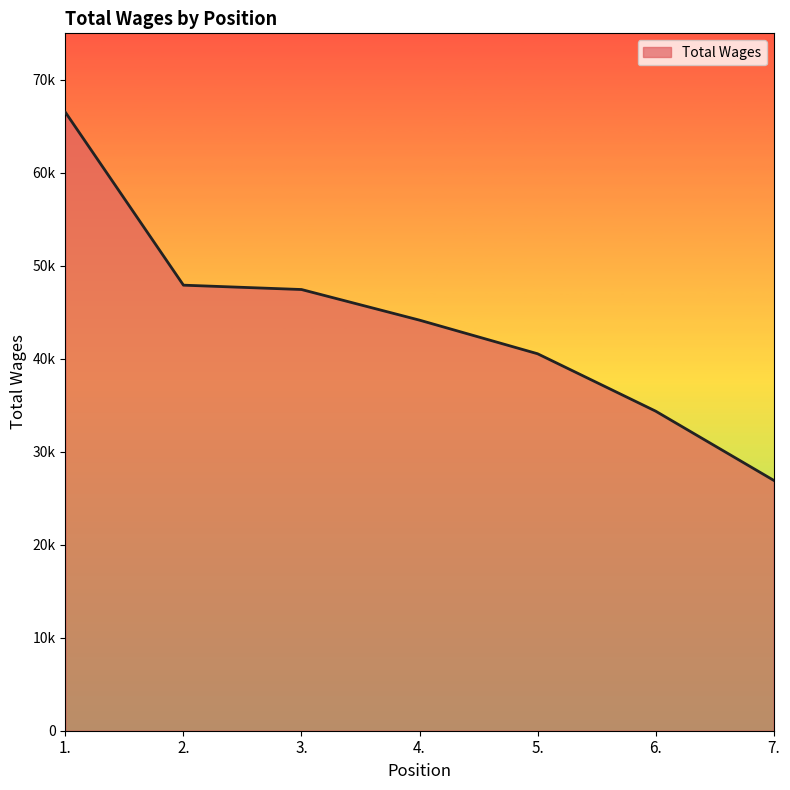

Approximately how many times larger is the value at 5. compared to 3.?

0.9